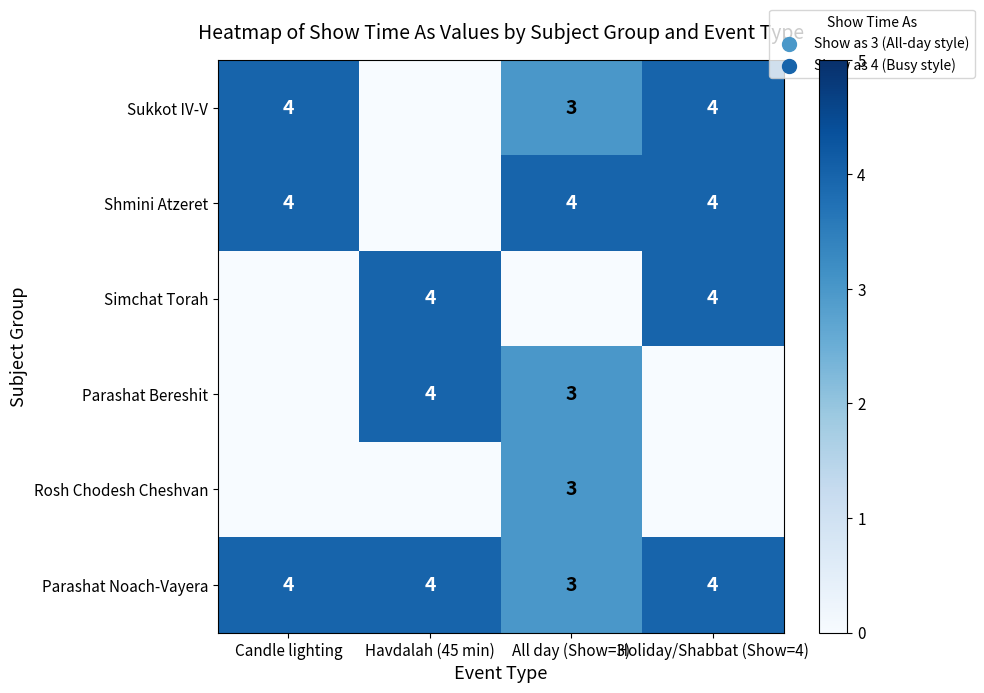

Which category has the lowest value across all series?

Havdalah (45 min)